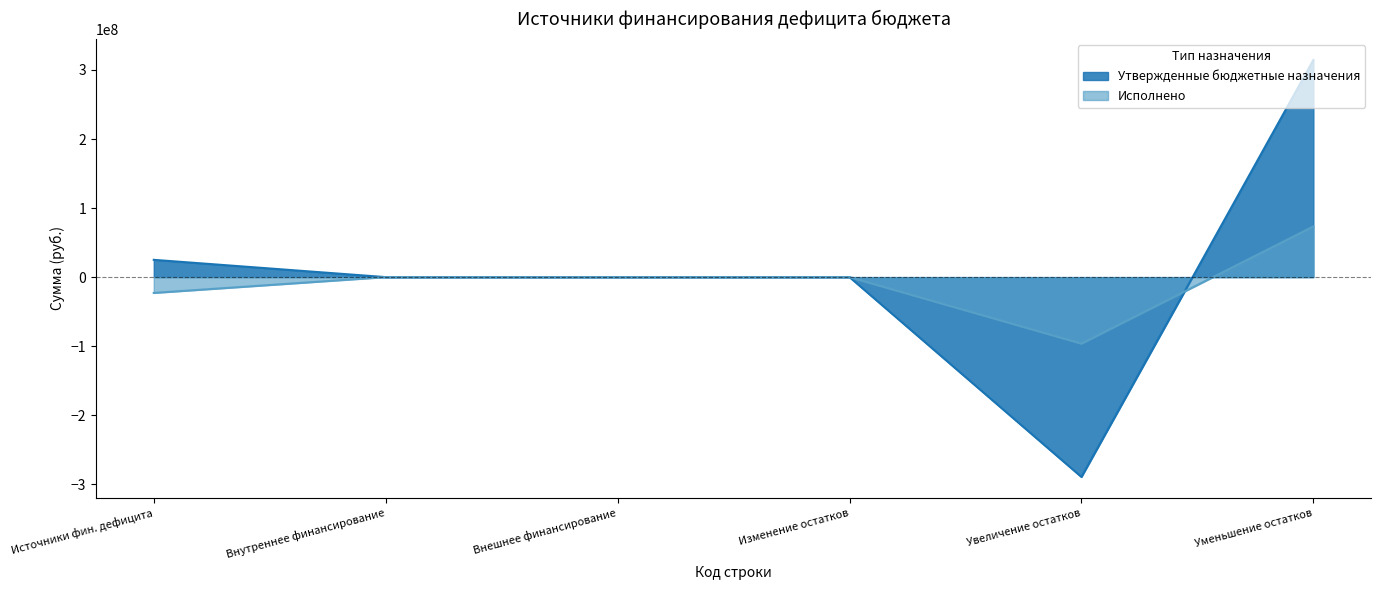

Is it true that Утвержденные бюджетные назначения equals 363589689.9 at Изменение остатков?

False